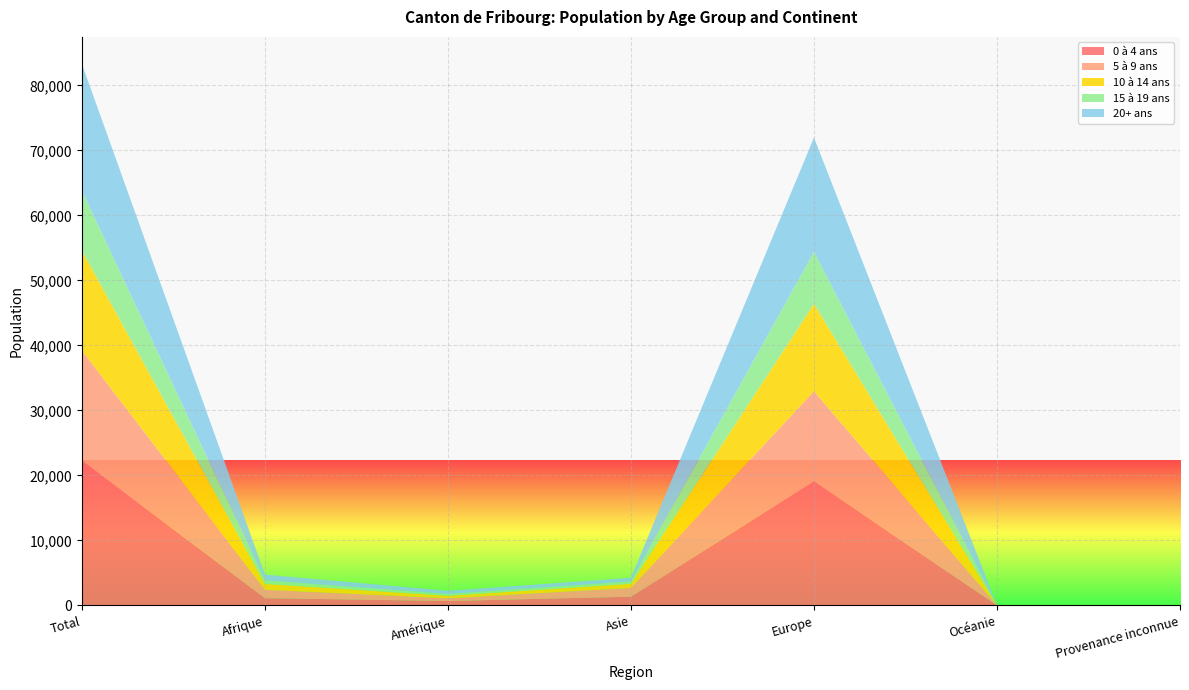

Reading right to left, what are all the values shown in this chart?

0 à 4 ans: 26	16	19104	1342	678	1117	22283
5 à 9 ans: 19	7	13842	1356	421	1291	16936
10 à 14 ans: 7	3	13434	627	389	909	15369
15 à 19 ans: 3	2	8007	374	283	540	9209
20+ ans: 5	10	17571	552	477	882	19497